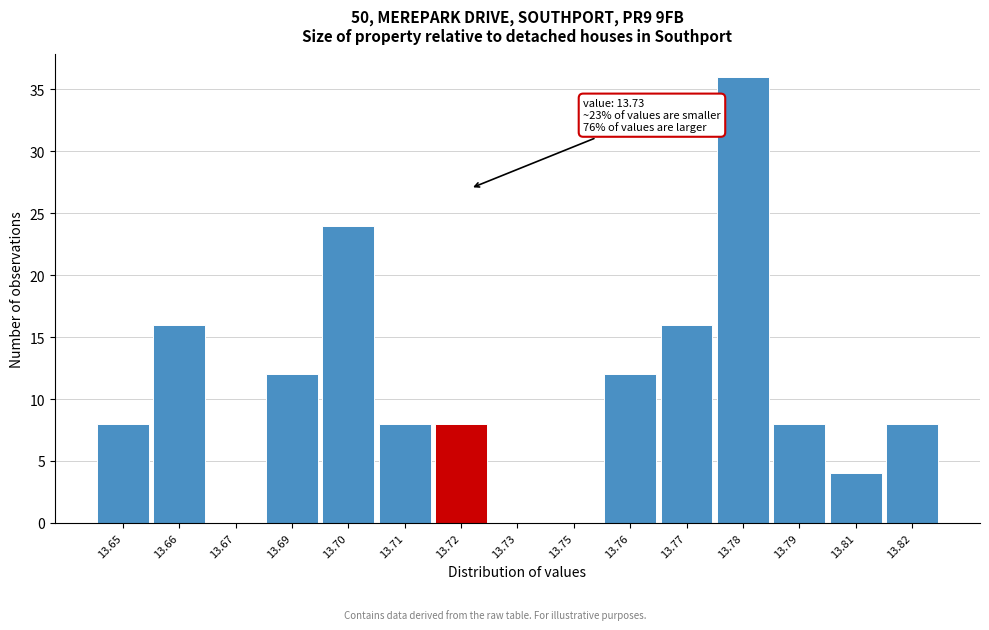

Reading left to right, transcribe all the data shown in this chart.

13.65=8	13.66=16	13.67=0	13.69=12	13.70=24	13.71=8	13.72=8	13.73=0	13.75=0	13.76=12	13.77=16	13.78=36	13.79=8	13.81=4	13.82=8